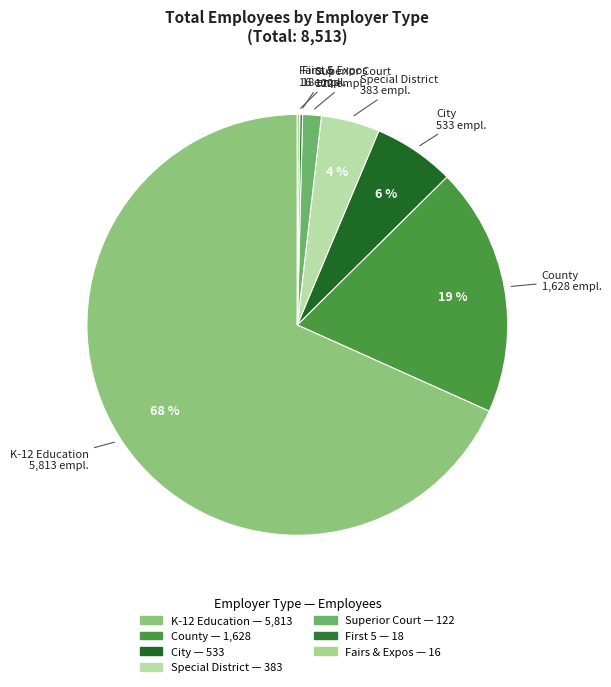

The K-12 Education slice represents 63% of the pie. True or false?

False